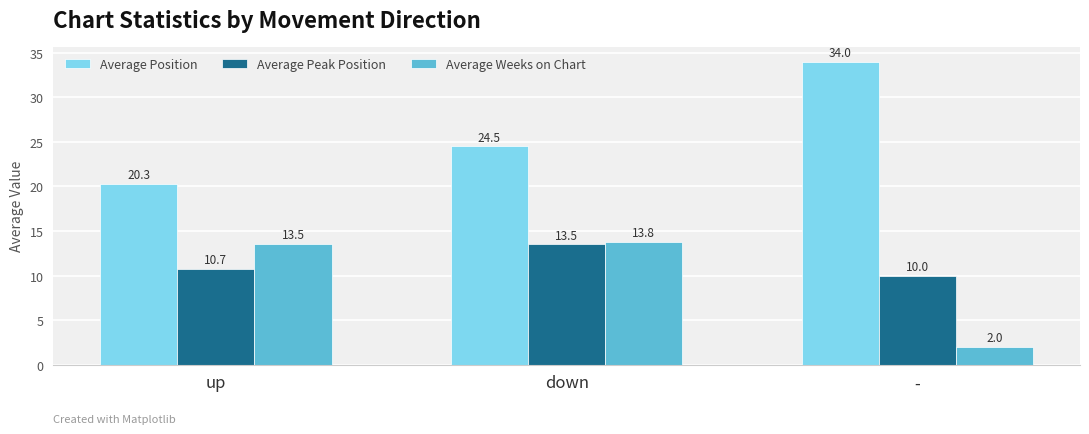

At which category is the sum across all series the highest?

down